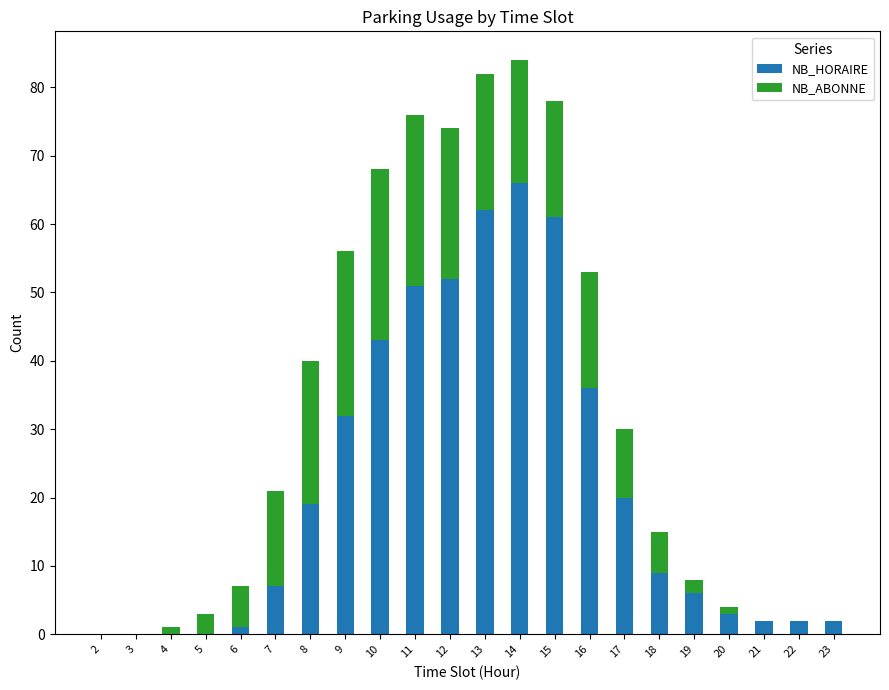

Which category has the highest value in the NB_HORAIRE series?

14